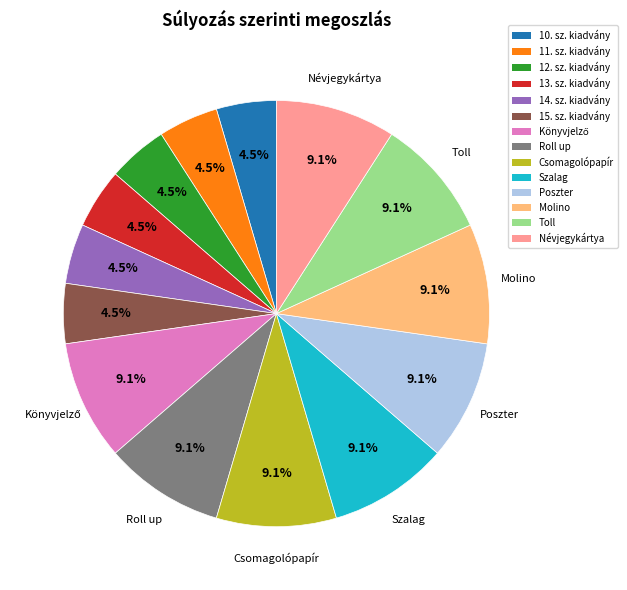

To the nearest percent, what is the average slice percentage?

7%